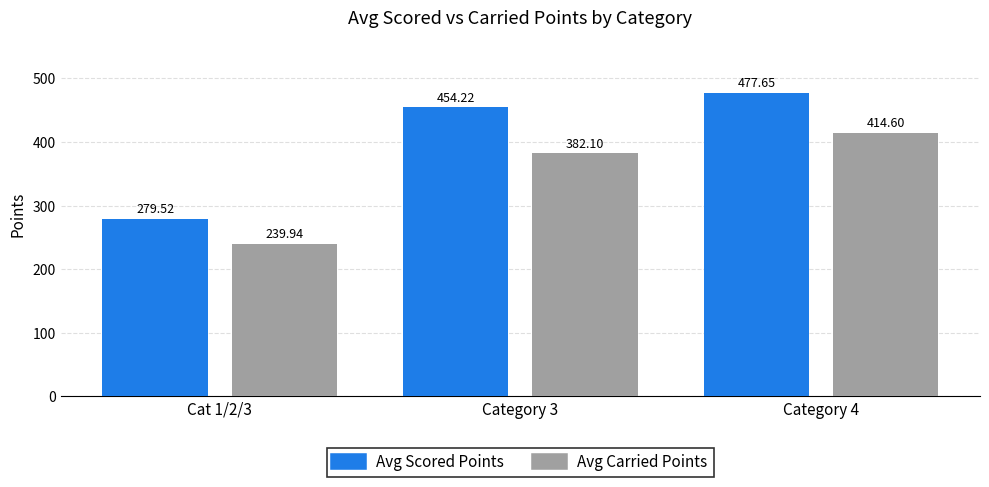

What is the sum of the Avg Scored Points values at Category 3 and Cat 1/2/3?

733.7